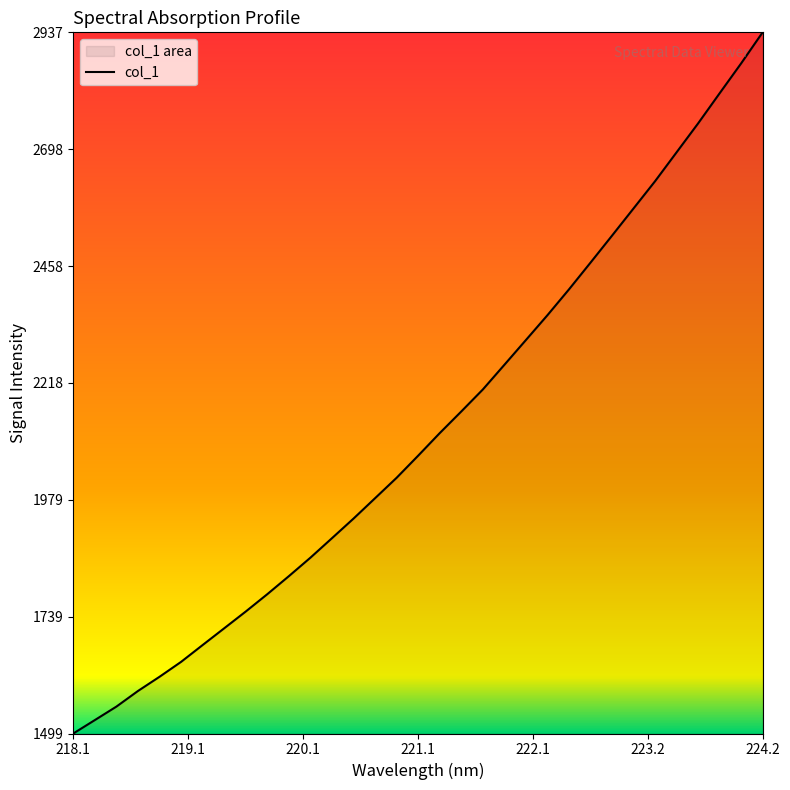

Which category has the highest value across all series?

224.2